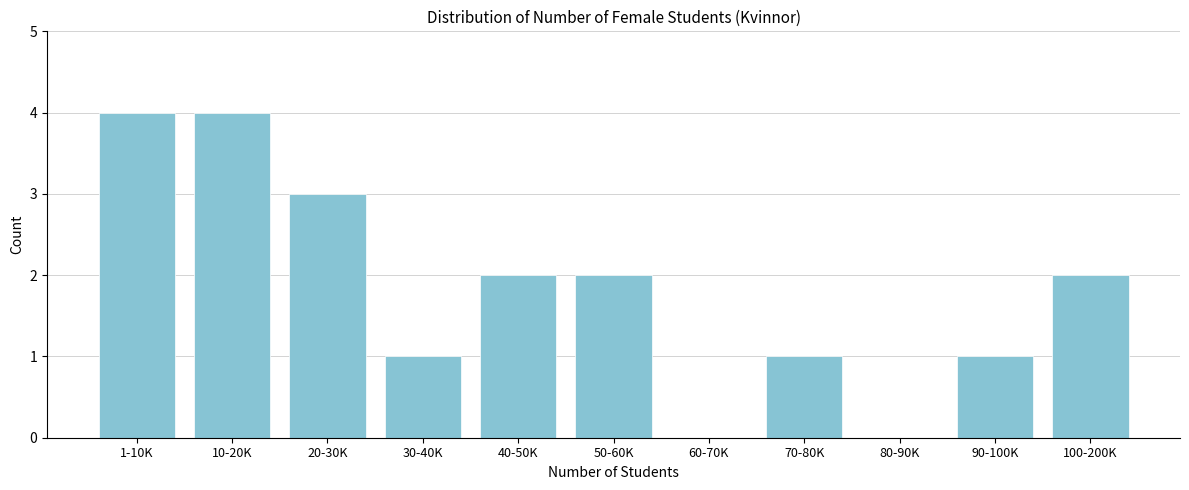

Reading left to right, extract all data points from this chart.

1-10K=4	10-20K=4	20-30K=3	30-40K=1	40-50K=2	50-60K=2	60-70K=0	70-80K=1	80-90K=0	90-100K=1	100-200K=2